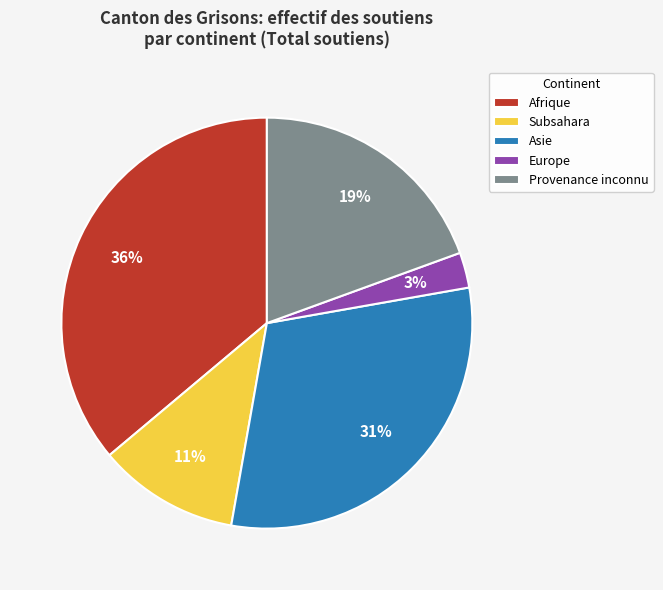

Is there any slice that represents more than half of the pie?

No